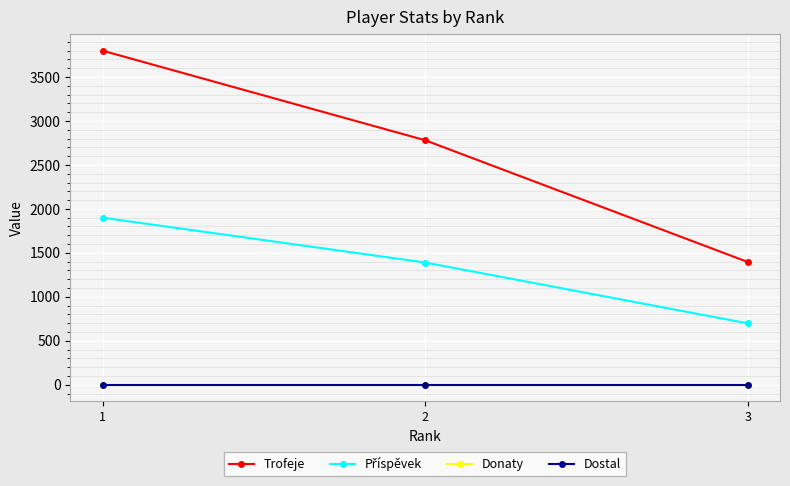

Reading right to left, extract all data points from this chart.

Trofeje: 3=1396	2=2781	1=3800
Příspěvek: 3=698	2=1390	1=1900
Donaty: 3=0	2=0	1=0
Dostal: 3=0	2=0	1=0